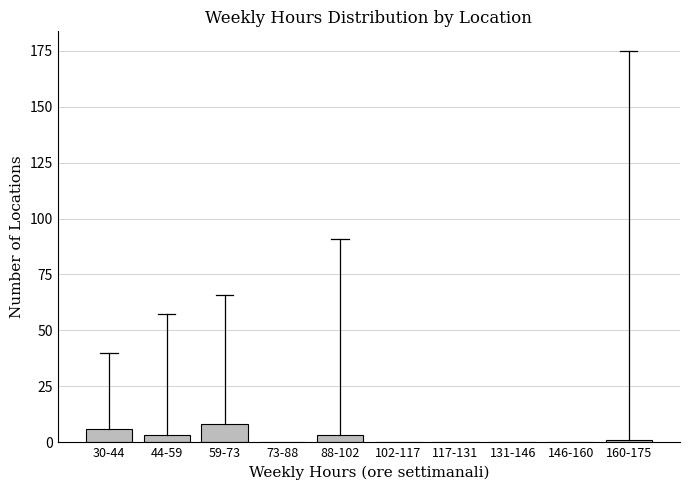

Reading right to left, list all the values displayed in this chart.

160-175=1	146-160=0	131-146=0	117-131=0	102-117=0	88-102=3	73-88=0	59-73=8	44-59=3	30-44=6